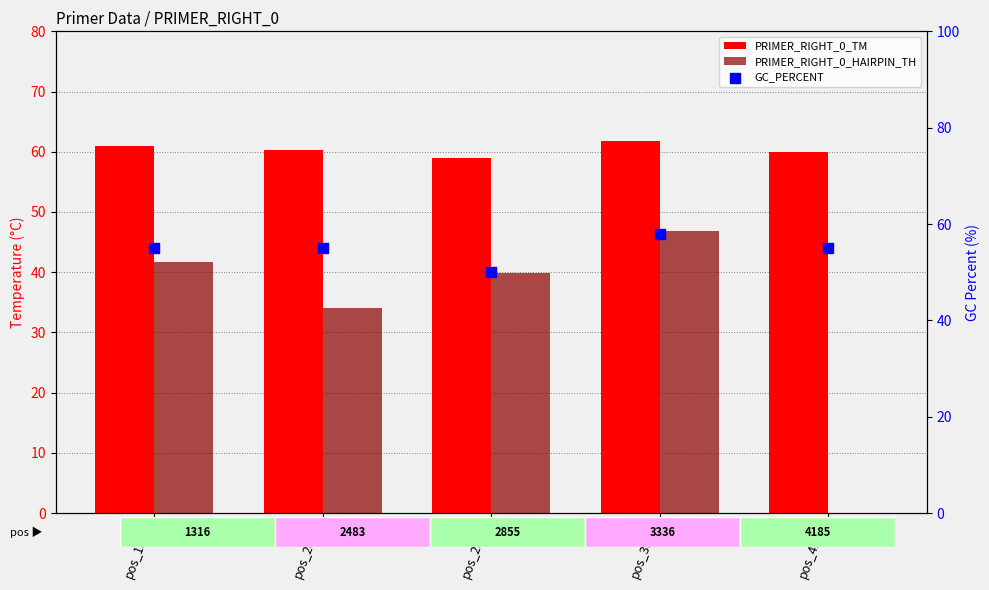

At how many categories does at least one series exceed 39?

5